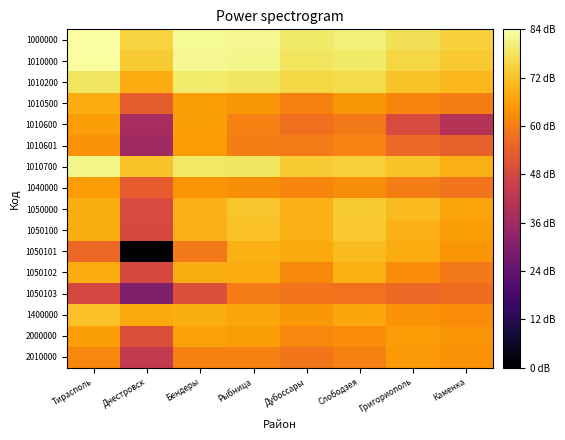

How many series are shown in this chart?

16